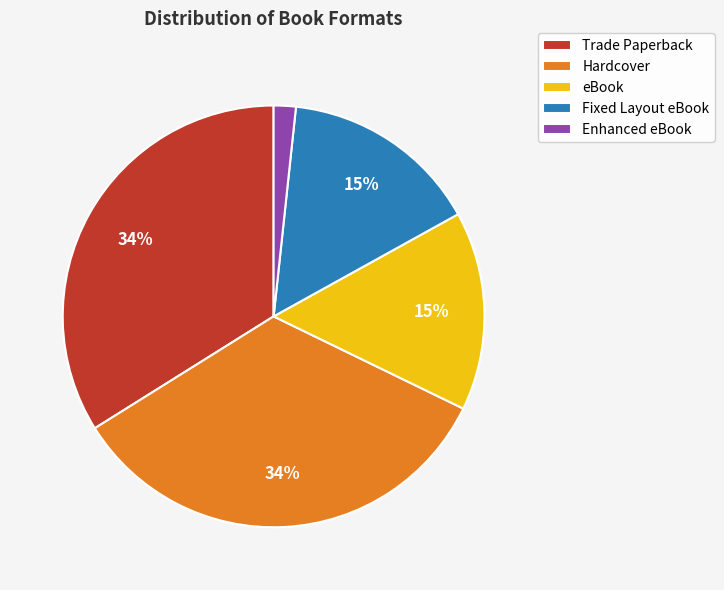

Does eBook represent more than half of the total?

No